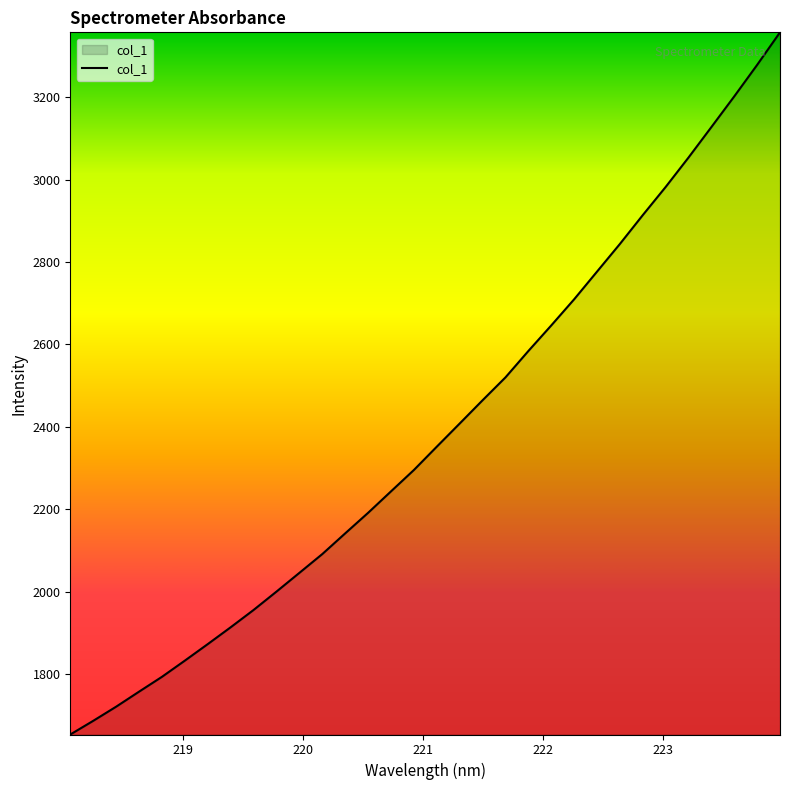

What is the smallest value displayed?

1653.6